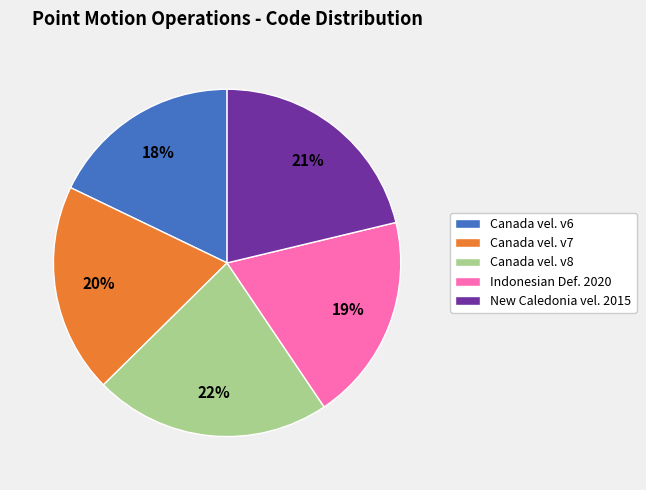

To the nearest percent, what percentage of the pie is Canada vel. v8?

22%